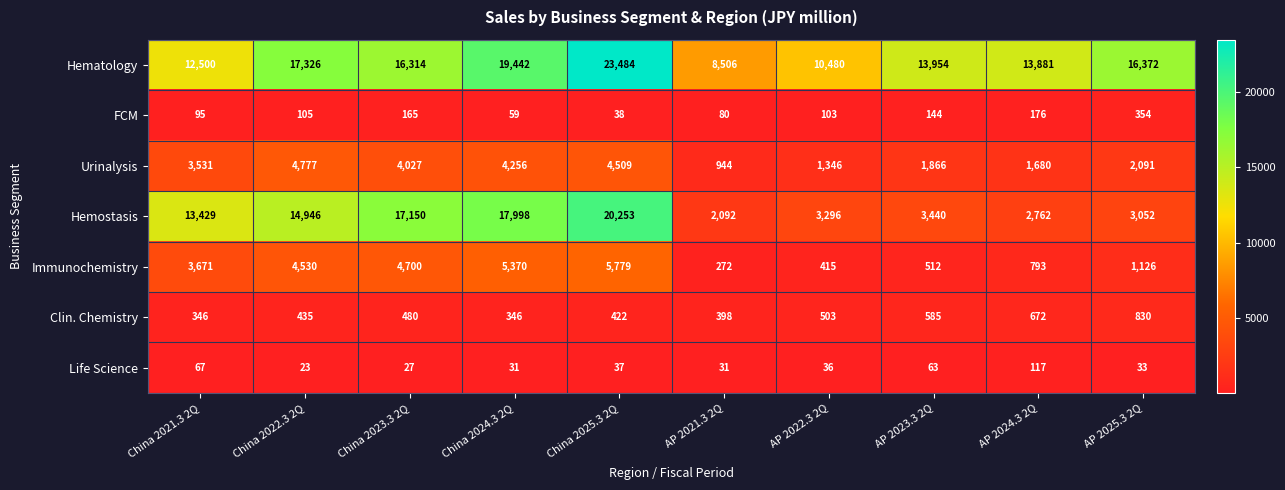

What is the minimum value for Immunochemistry?

272